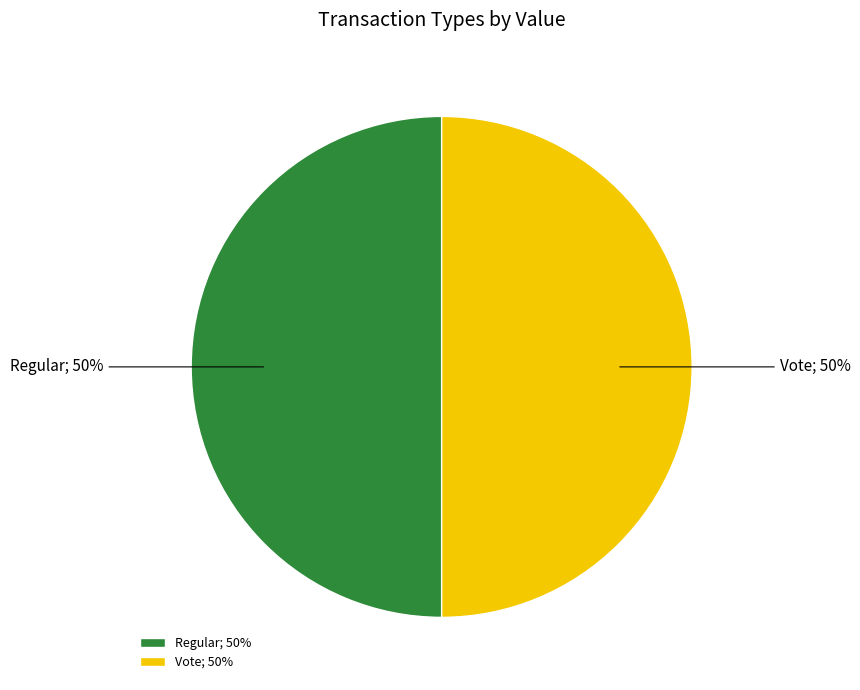

Approximately how many times larger is the value at Vote; 50% compared to Regular; 50%?

1.0